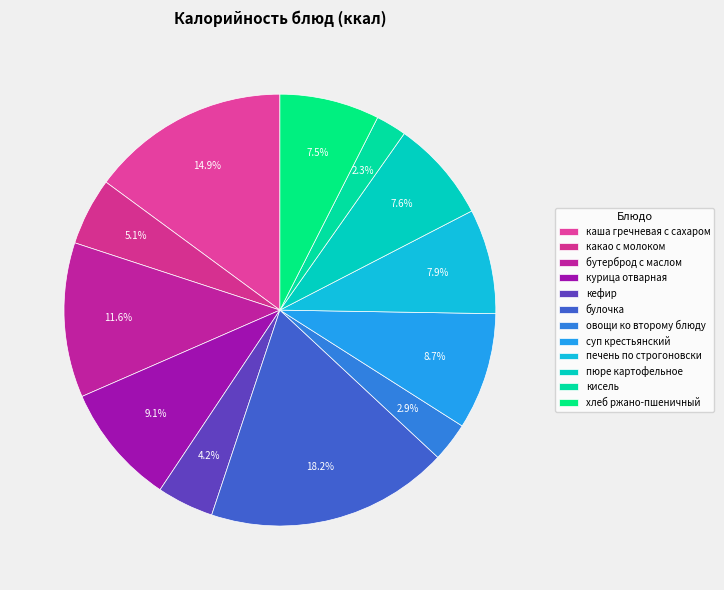

How many segments does this pie chart have?

12